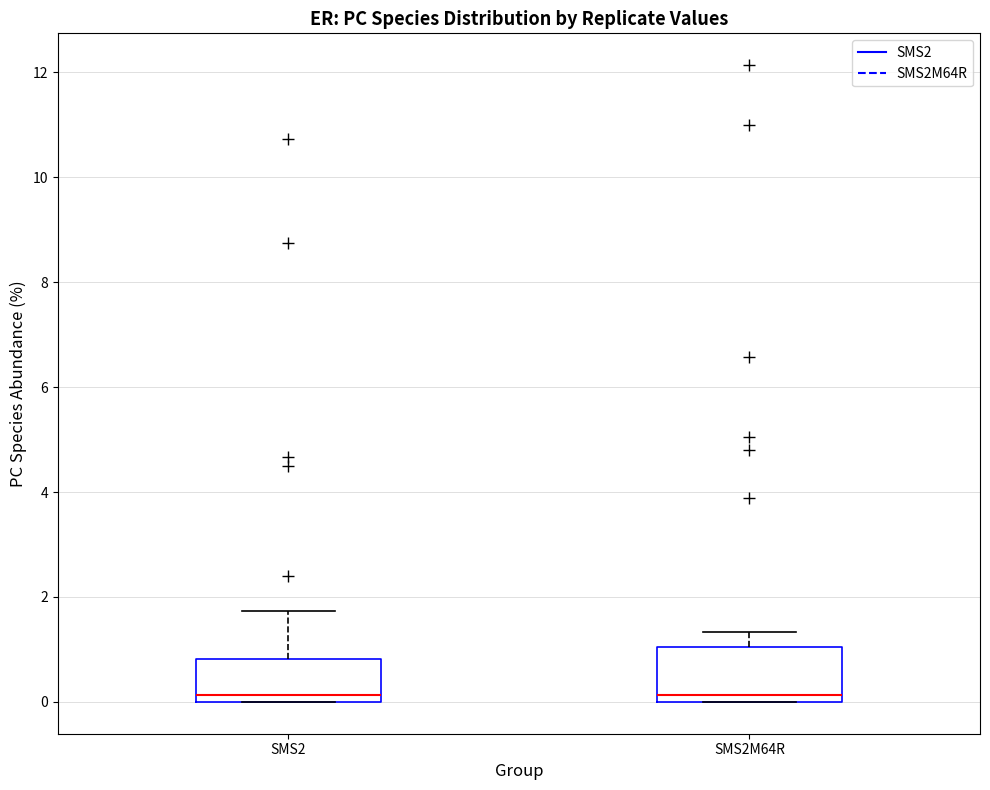

Reading left to right, read every box against the y-axis: the position of its median line, the range the box covers, and the ends of its whiskers. The values are not printed on the chart, so give them approximately, as read against the axis.

SMS2: median 0.2, box 0.0 to 0.8, whiskers 0.0 to 1.8
SMS2M64R: median 0.2, box 0.0 to 1.0, whiskers 0.0 to 1.4